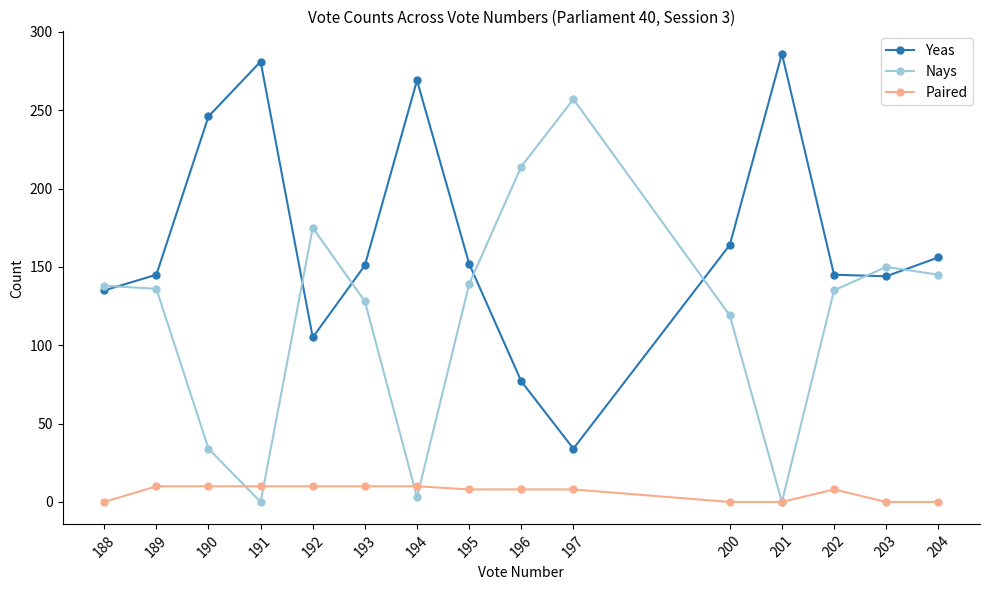

What is the sum of all Nays values?

1773